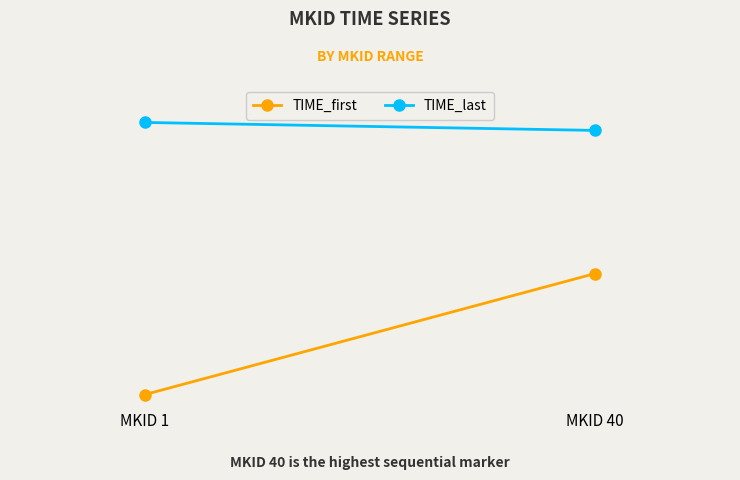

Between MKID 1 and MKID 40, which is larger?

MKID 40